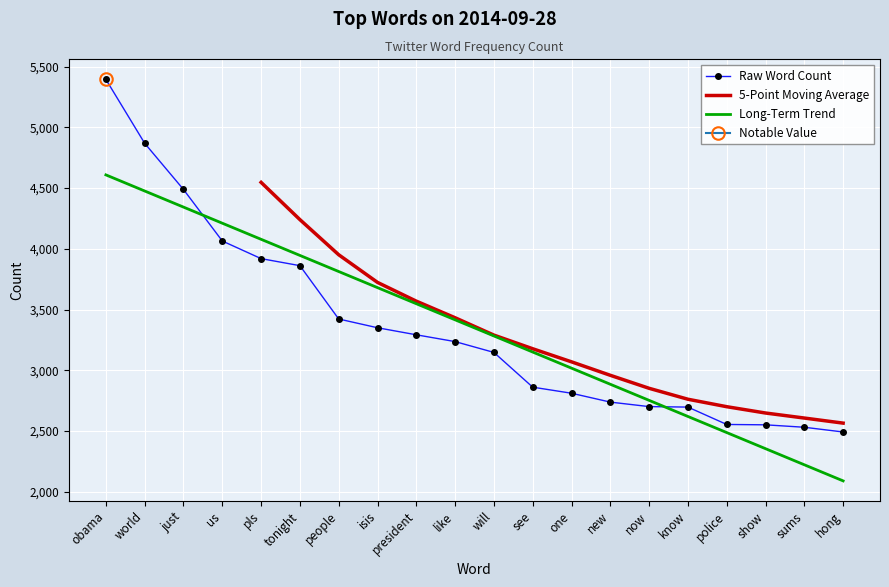

What is the smallest value displayed?

2492